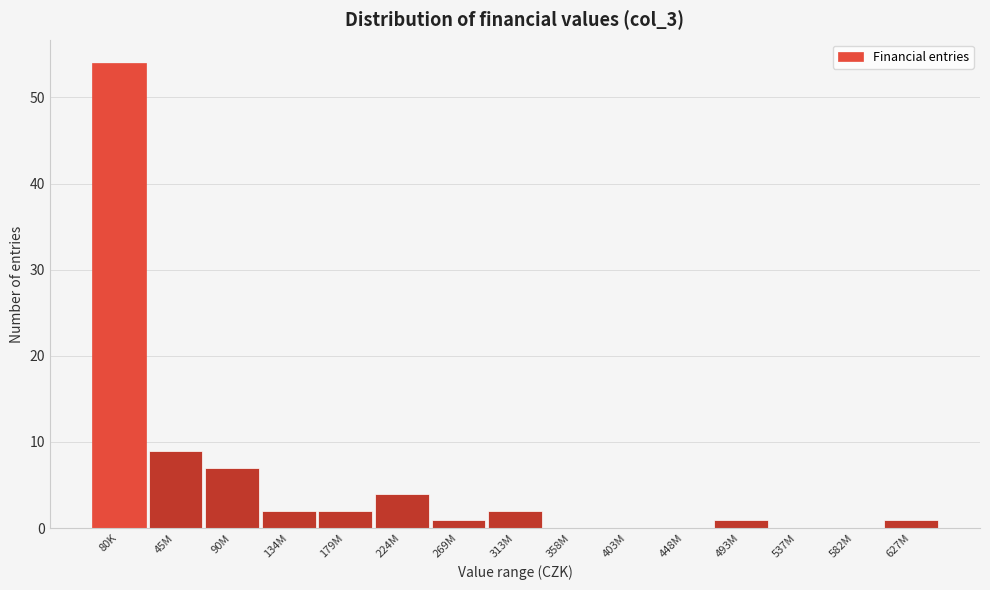

Reading left to right, what are all the values shown in this chart?

80K=54	45M=9	90M=7	134M=2	179M=2	224M=4	269M=1	313M=2	358M=0	403M=0	448M=0	493M=1	537M=0	582M=0	627M=1